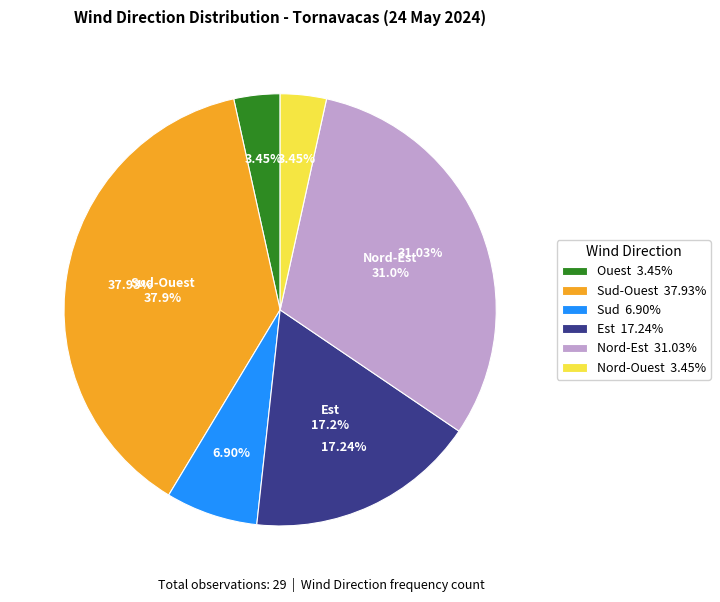

Rank the categories by value from lowest to highest.

Ouest, Nord-Ouest, Sud, Est, Nord-Est, Sud-Ouest